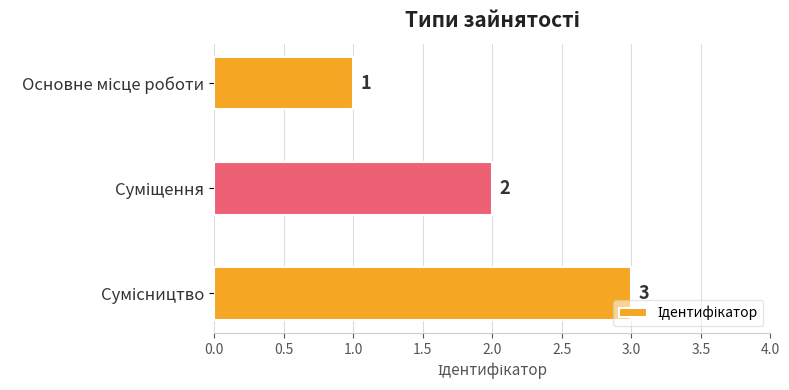

What is the sum of all values?

6